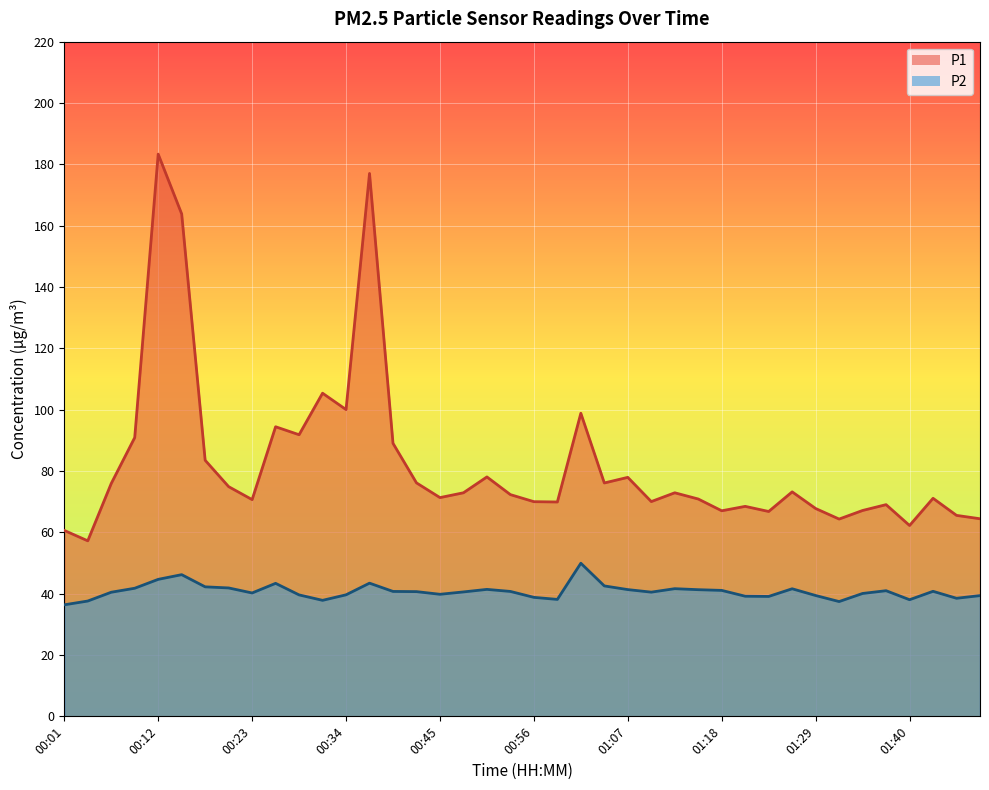

At which category does P2 reach its first local valley?

00:23